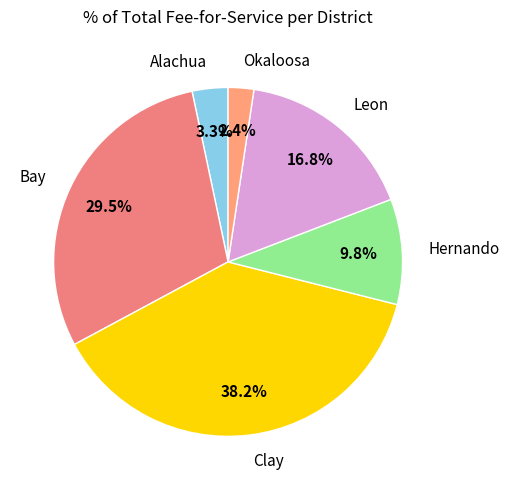

Combined, what portion of the pie is Clay and Okaloosa?

40.6%